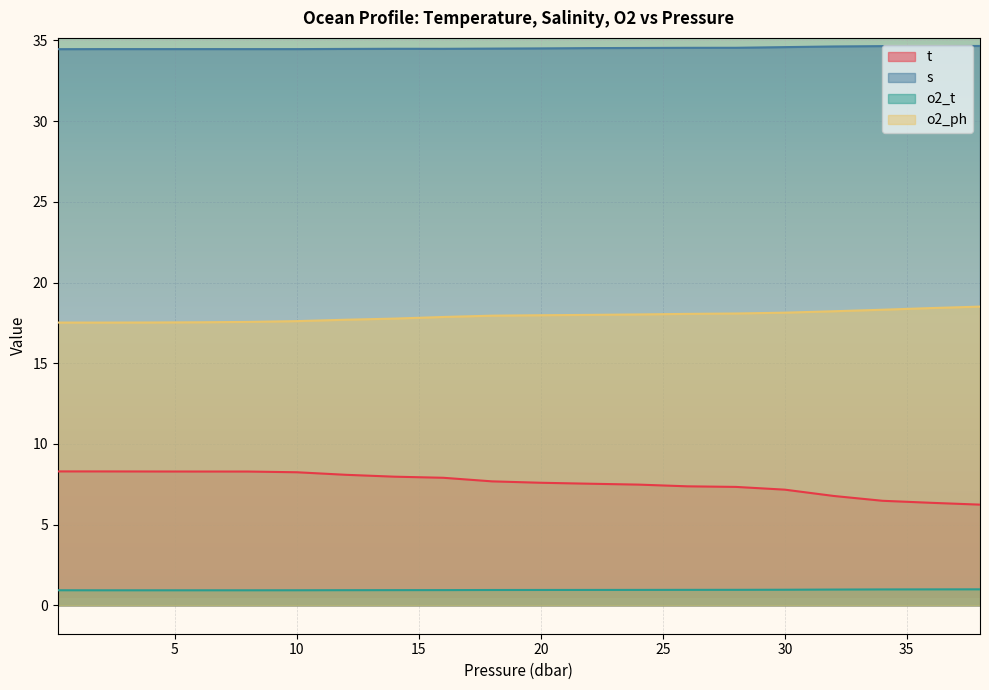

True or false: o2_ph and o2_t cross at least once.

False